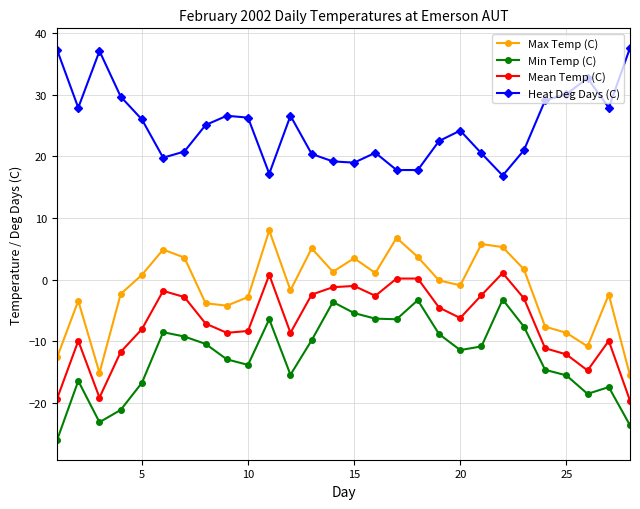

How many categories are shown in the chart?

28